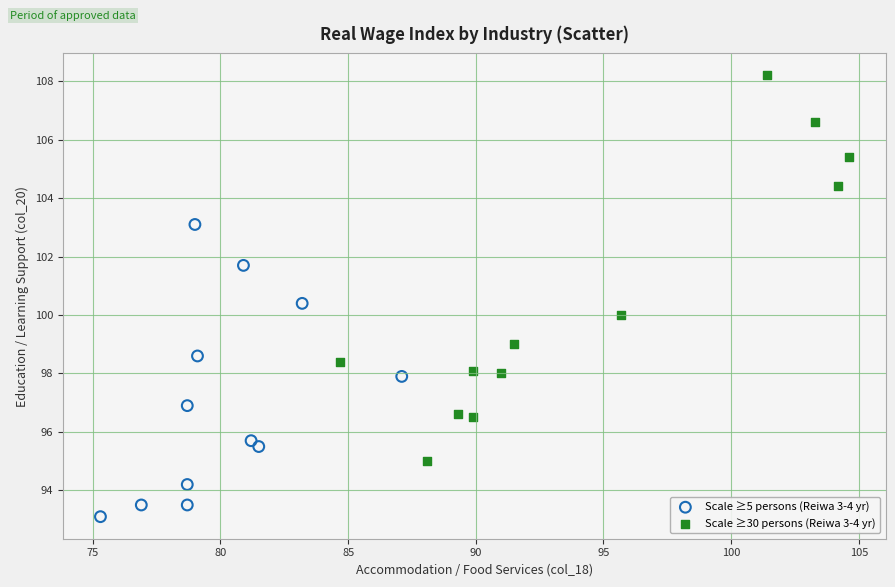

Which series reaches the maximum Y coordinate?

Scale ≥30 persons (Reiwa 3-4 yr)